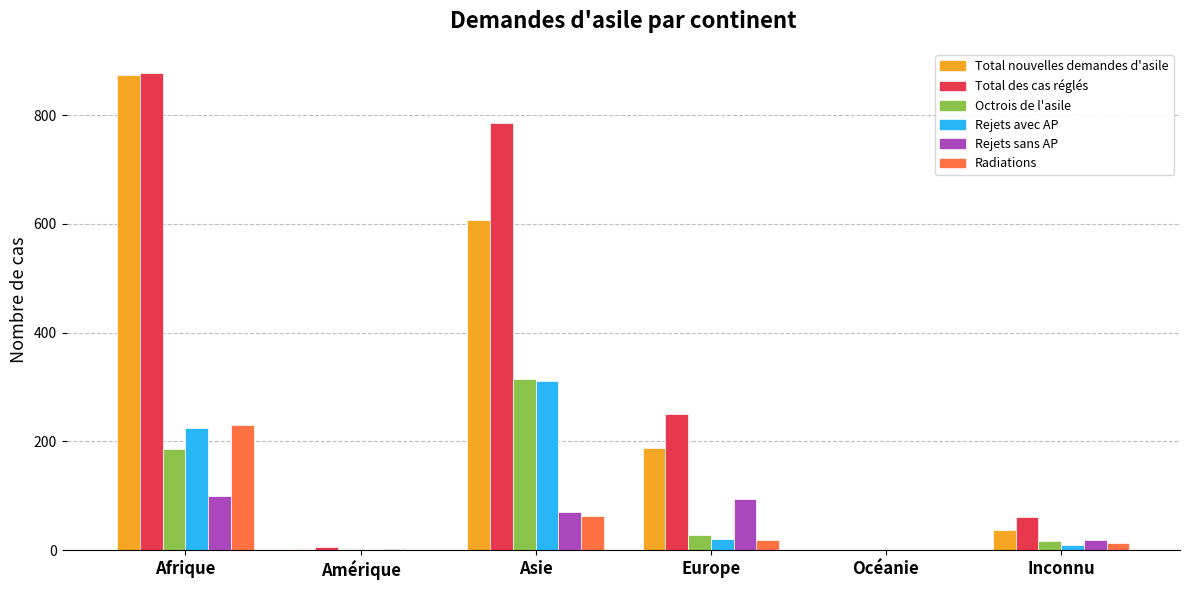

Between Asie and Europe, which series saw the biggest shift?

Total des cas réglés